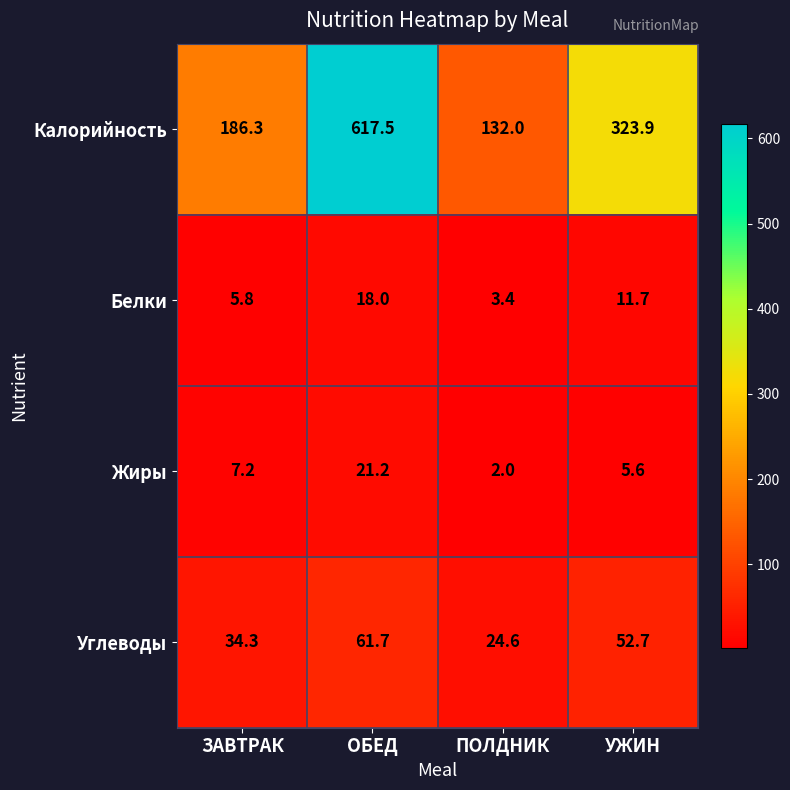

What value does the Калорийность series have at УЖИН?

323.9